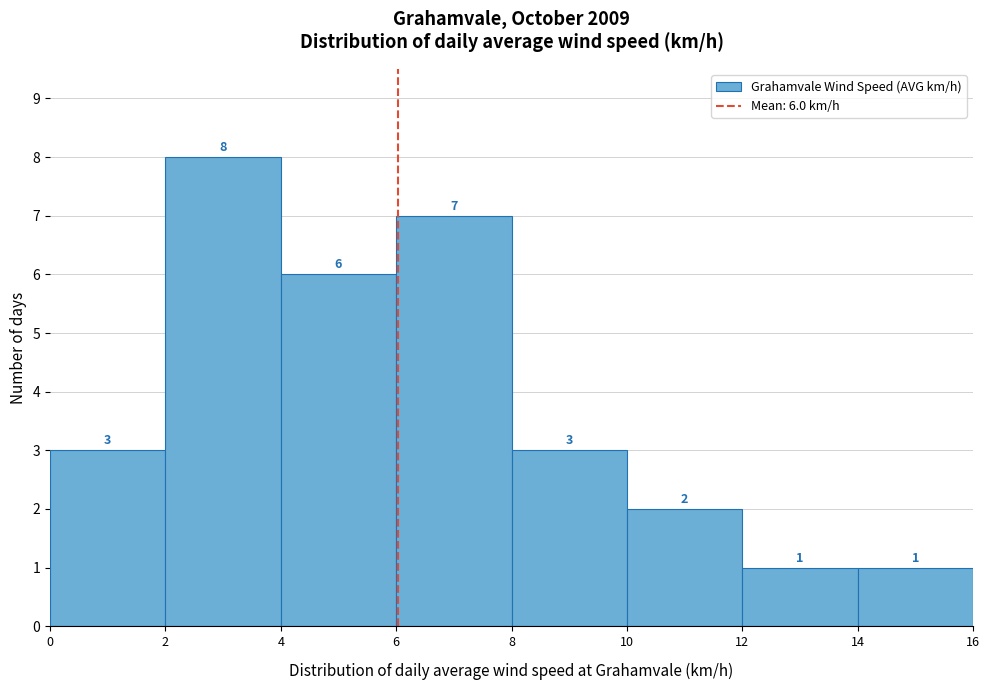

Which range on the x-axis has the tallest bar?

2 to 4